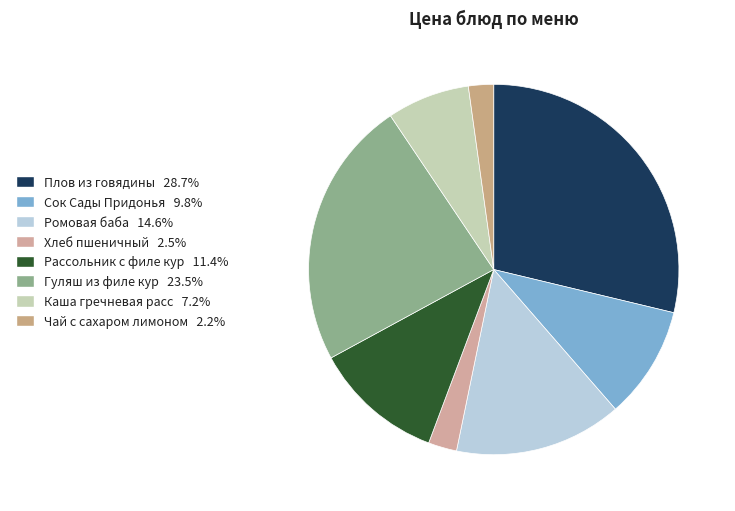

Does Плов из говядины represent more than half of the total?

No